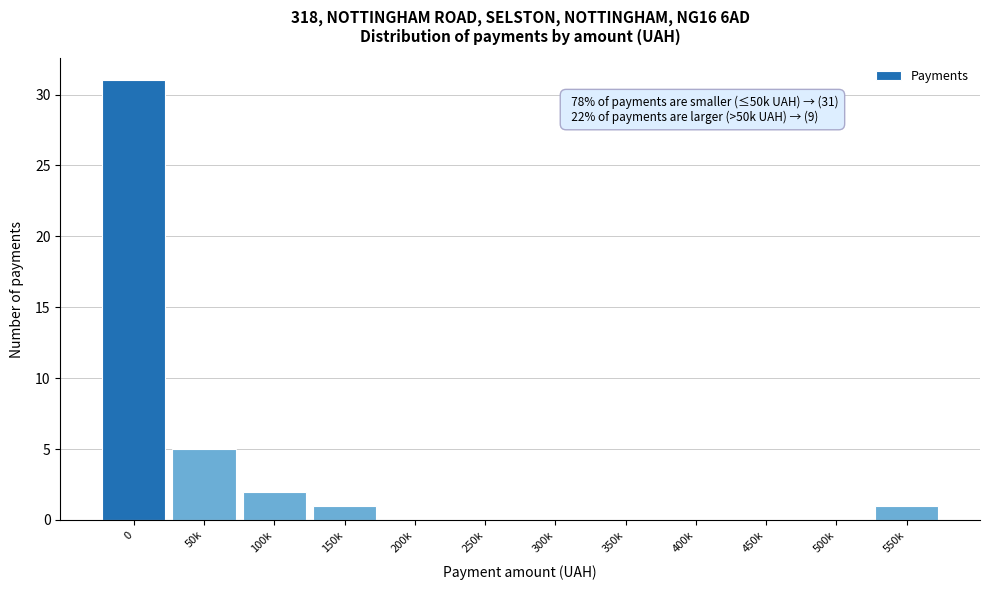

Reading left to right, what are all the values shown in this chart?

0=31	50k=5	100k=2	150k=1	200k=0	250k=0	300k=0	350k=0	400k=0	450k=0	500k=0	550k=1